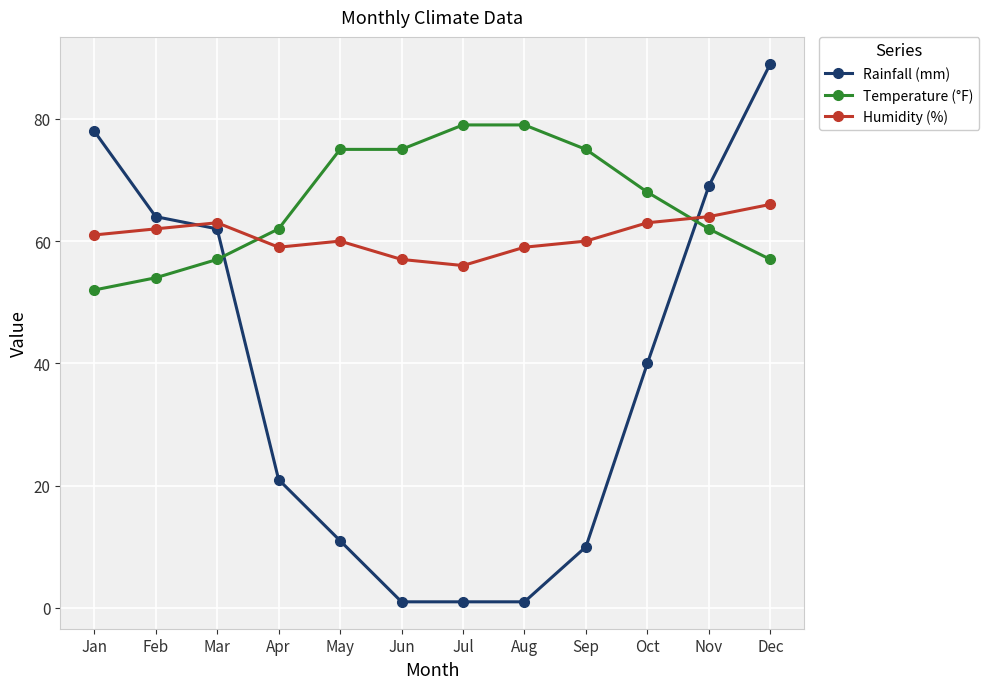

At which category does the chart reach its peak across all series?

Dec